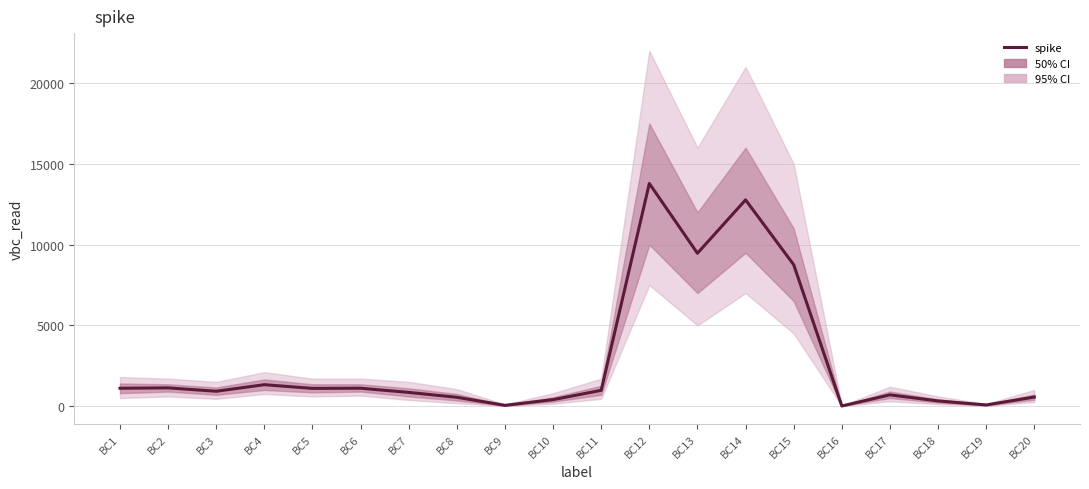

Count the number of values greater than 976.

9